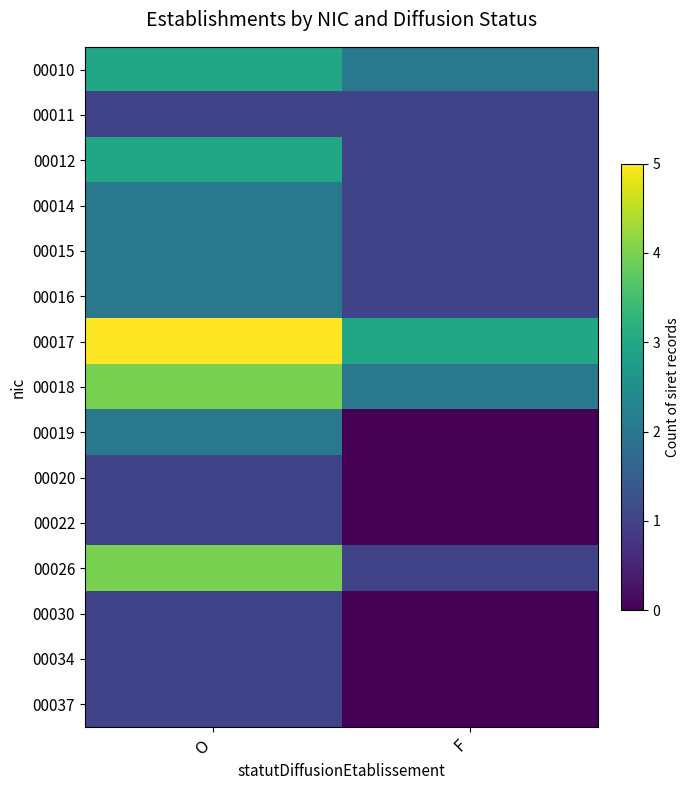

How many categories are shown in the chart?

2